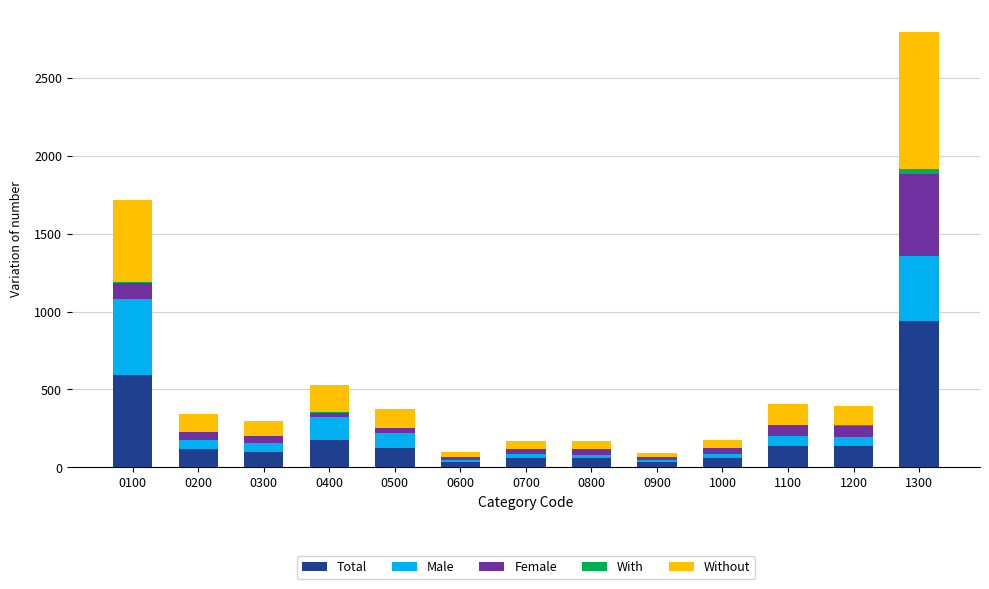

Are the bars horizontal?

No